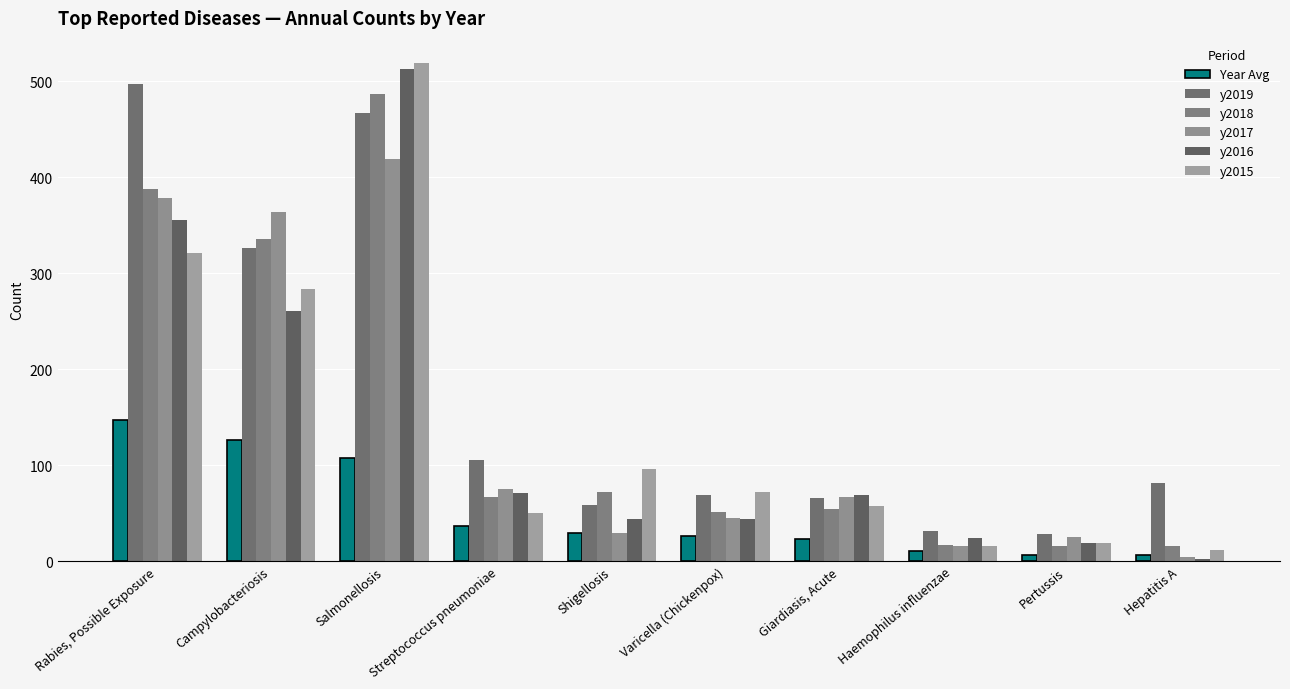

At which category is the sum across all series the highest?

Salmonellosis